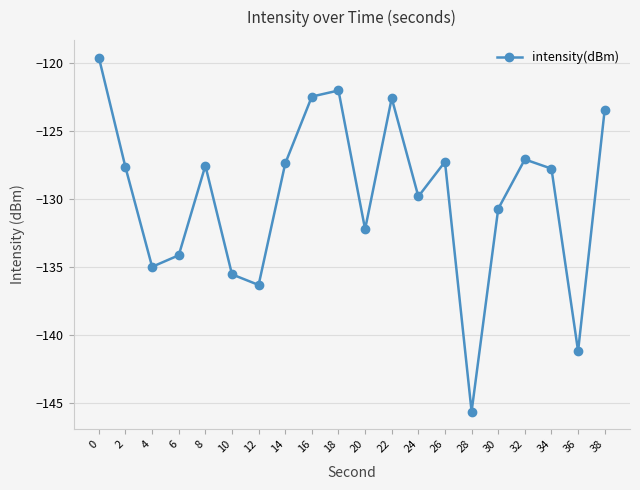

Is this an area chart (filled region under the line)?

No